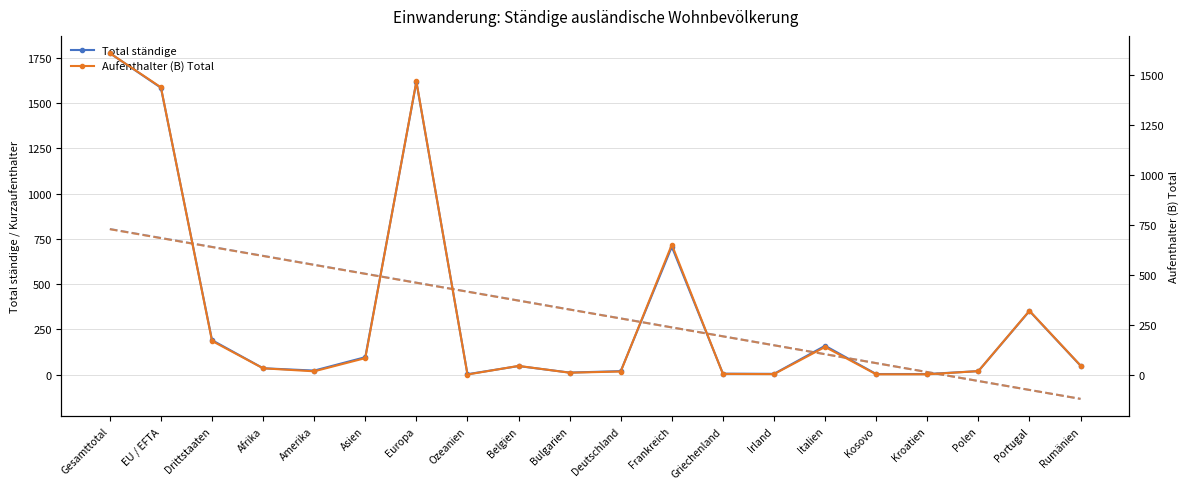

What is the spread (max minus min) of values at Frankreich?

54